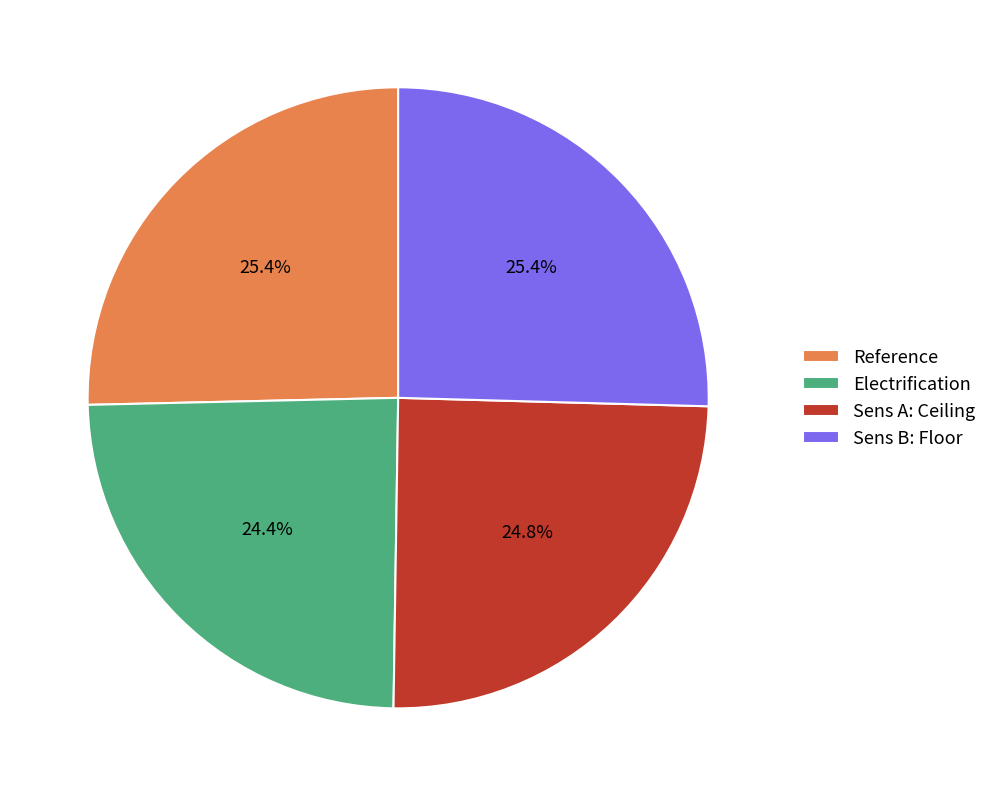

Does Reference represent more than half of the total?

No